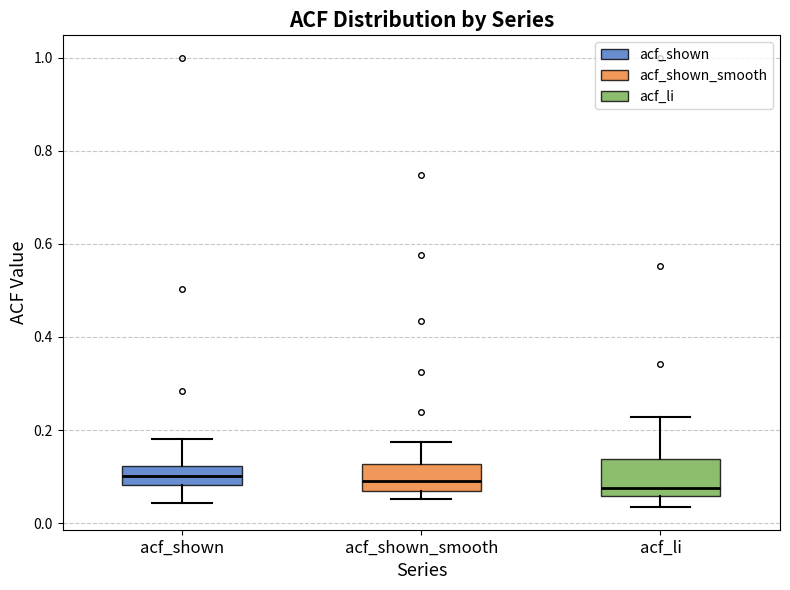

Reading left to right, transcribe this box plot: for each box, give where its median line is, the range the box spans, and where its two whiskers end, as read against the y-axis. The values are not printed on the chart, so give them approximately, as read against the axis.

acf_shown: median 0.10, box 0.08 to 0.12, whiskers 0.04 to 0.18
acf_shown_smooth: median 0.10, box 0.06 to 0.12, whiskers 0.06 (just below the box's lower edge) to 0.18
acf_li: median 0.08, box 0.06 to 0.14, whiskers 0.04 to 0.22